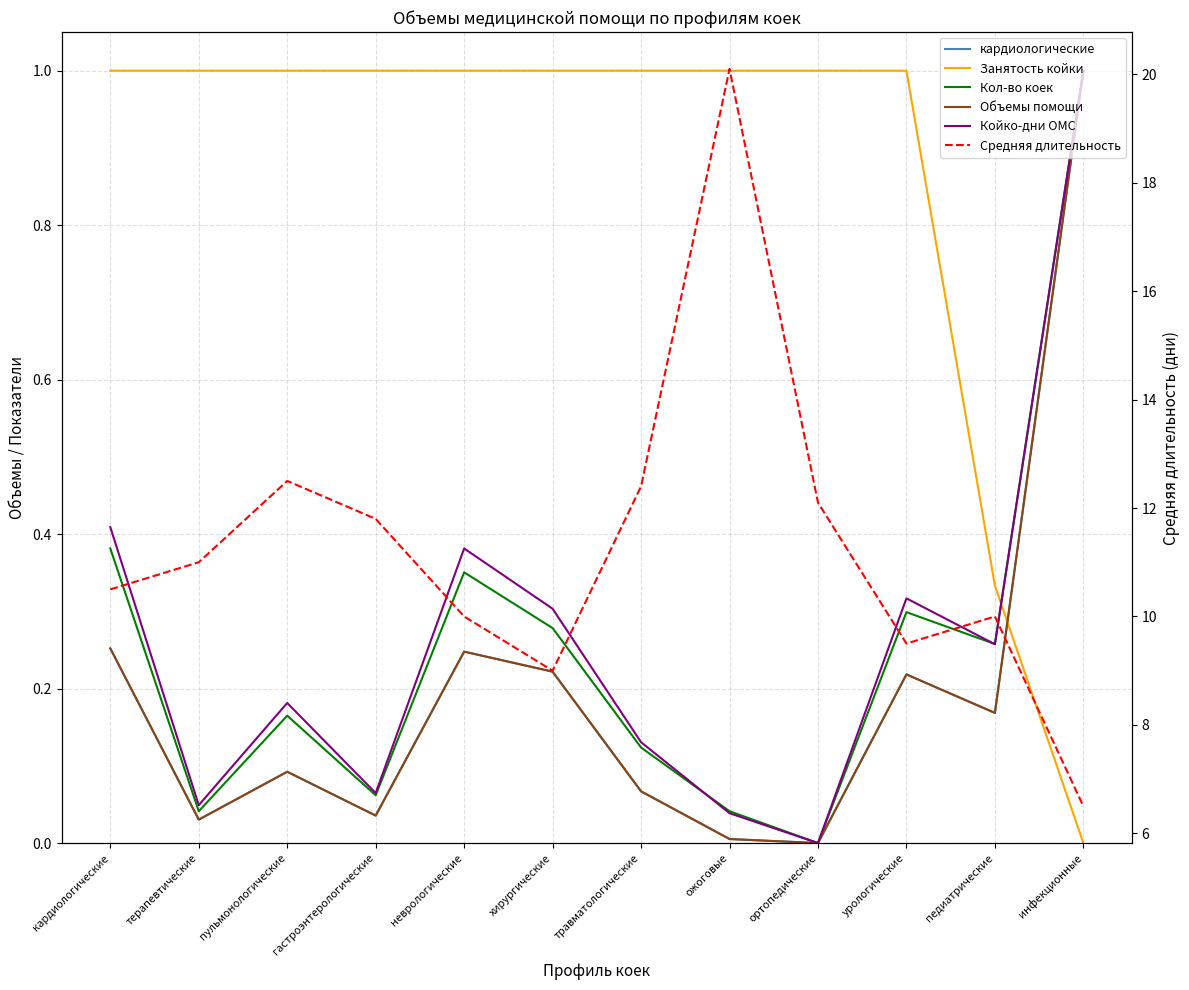

In Койко-дни ОМС, how many points are lower than both neighbors (excluding endpoints)?

4